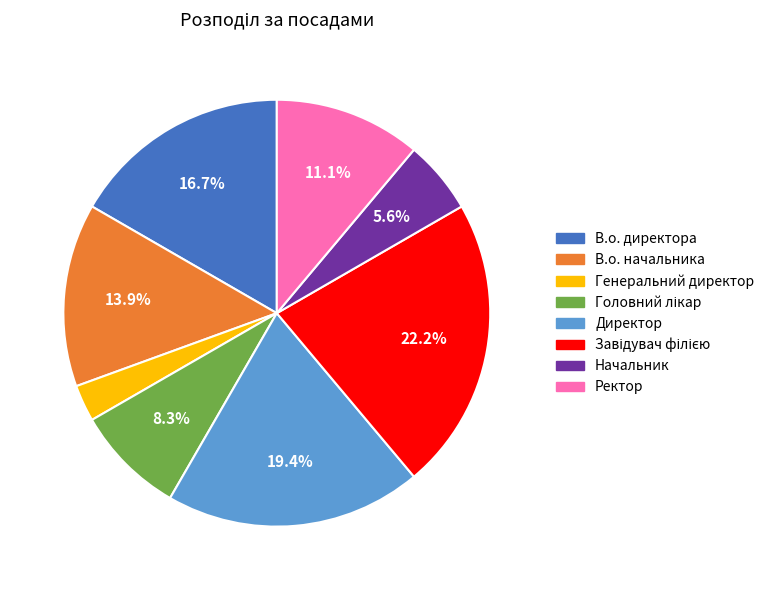

Is there any slice that represents more than half of the pie?

No